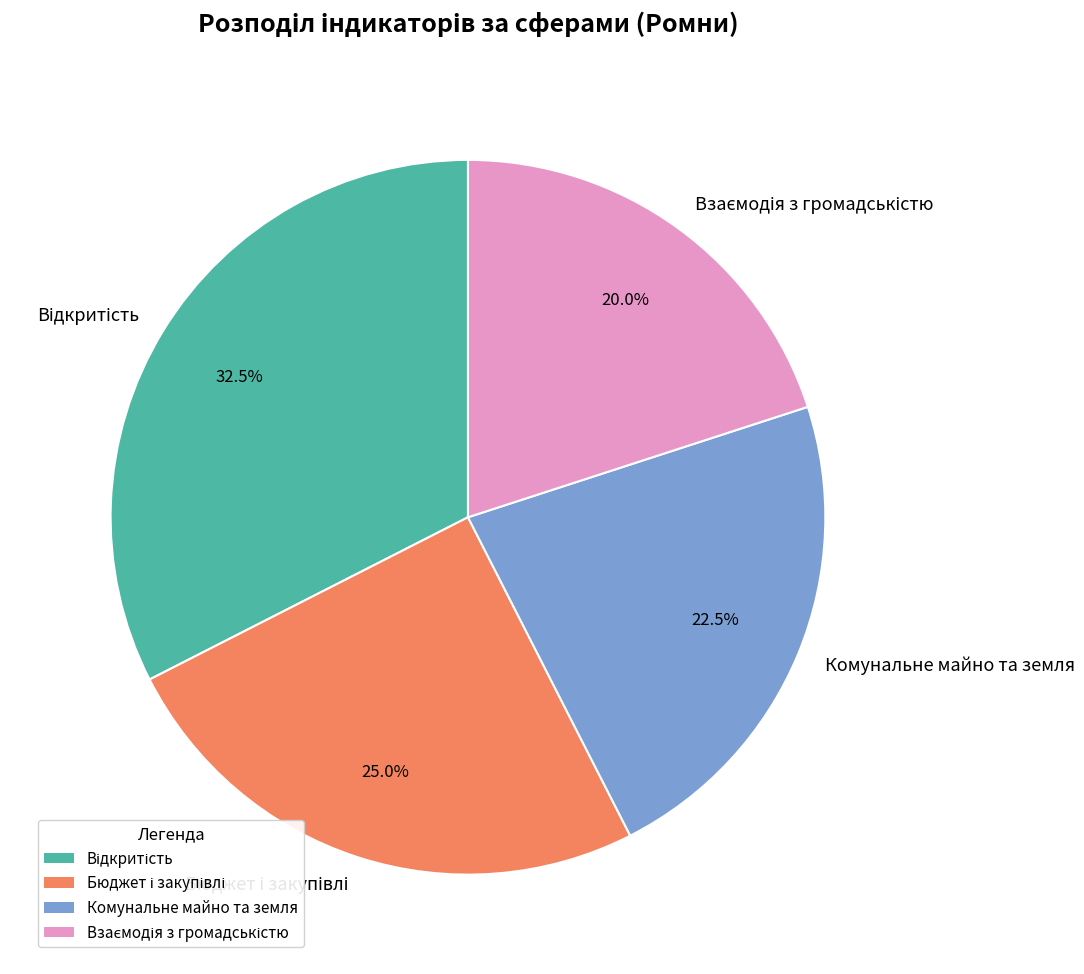

Does Комунальне майно та земля account for over 50% of the chart?

No